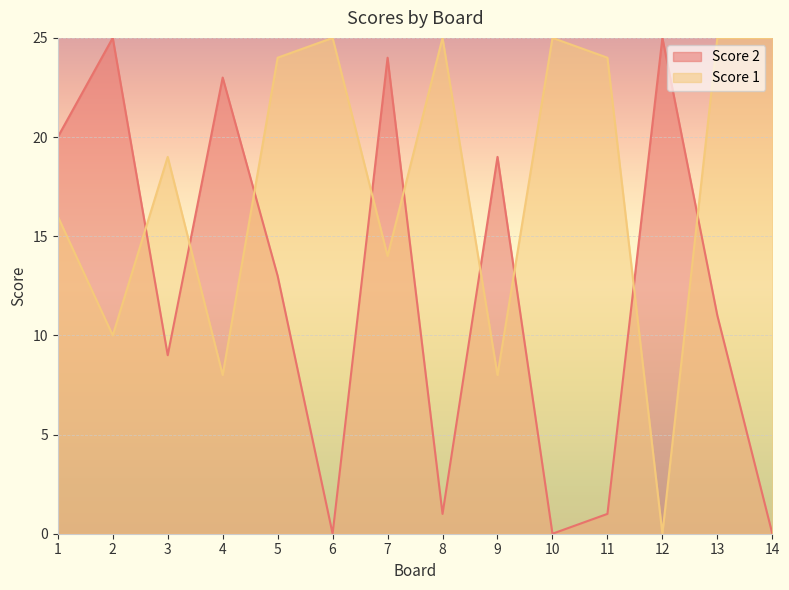

The value of Score 1 at 11 is 39. True or false?

False